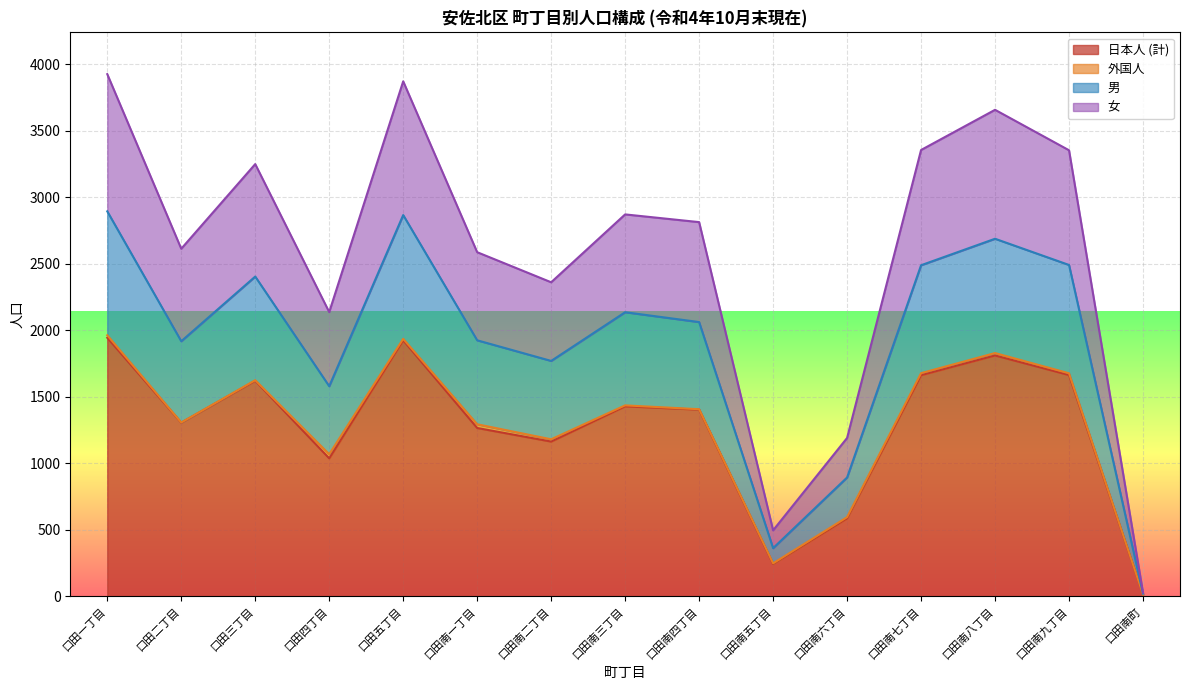

The value of 日本人 (計) at 口田南四丁目 is 1956. True or false?

False